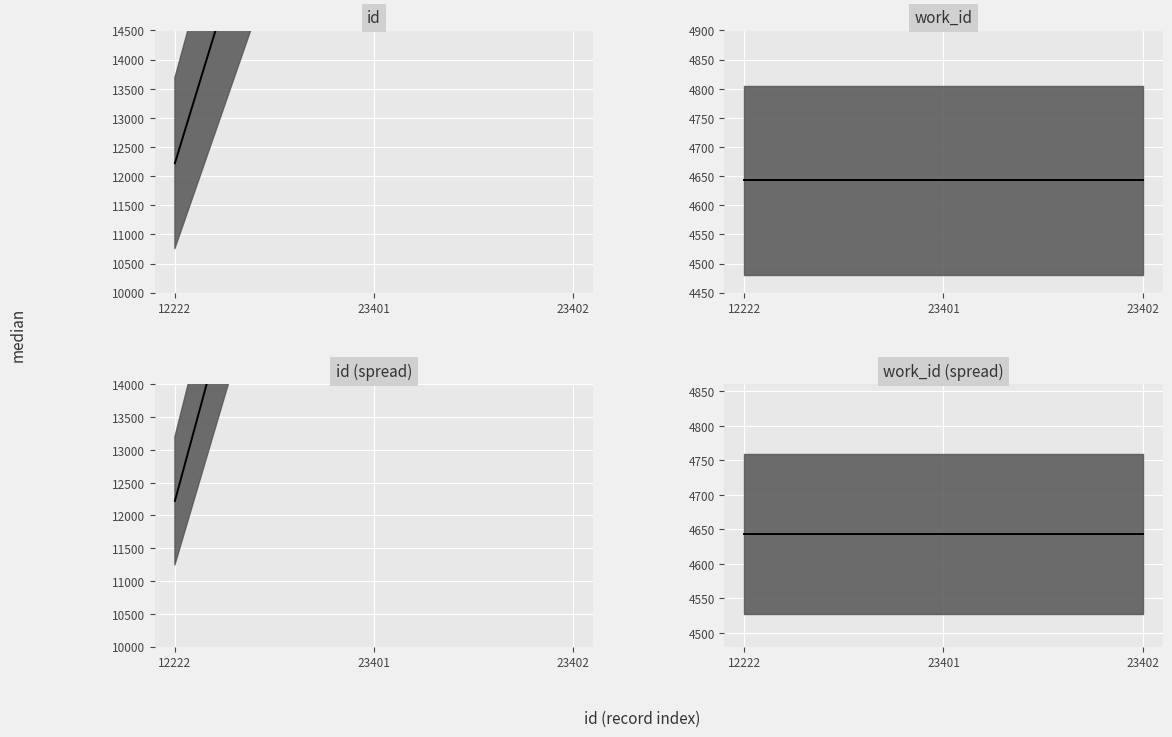

True or false: work_id (spread) median has a value of 4643 at 12222.

True